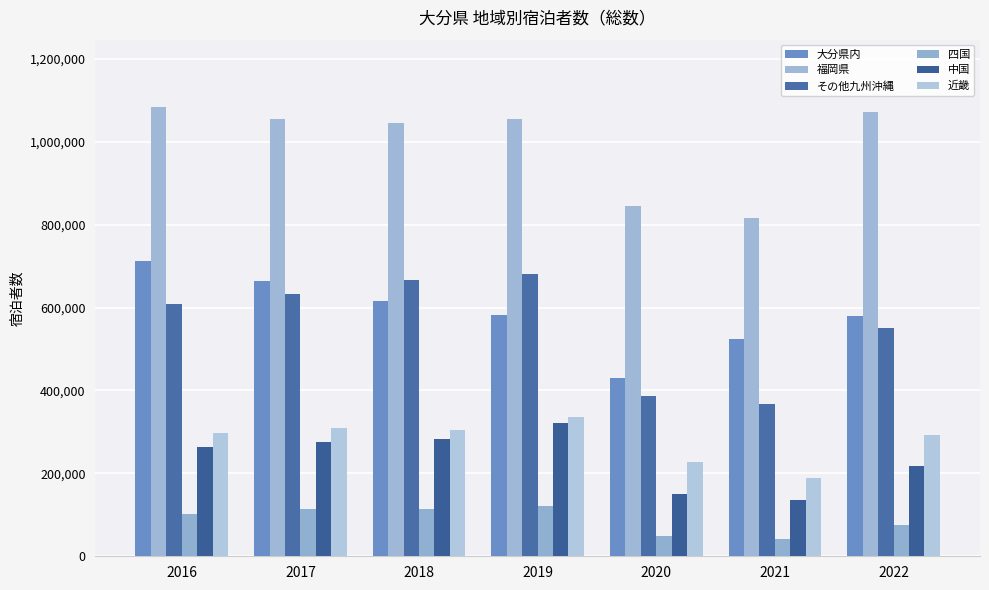

How many bars are there in total?

42